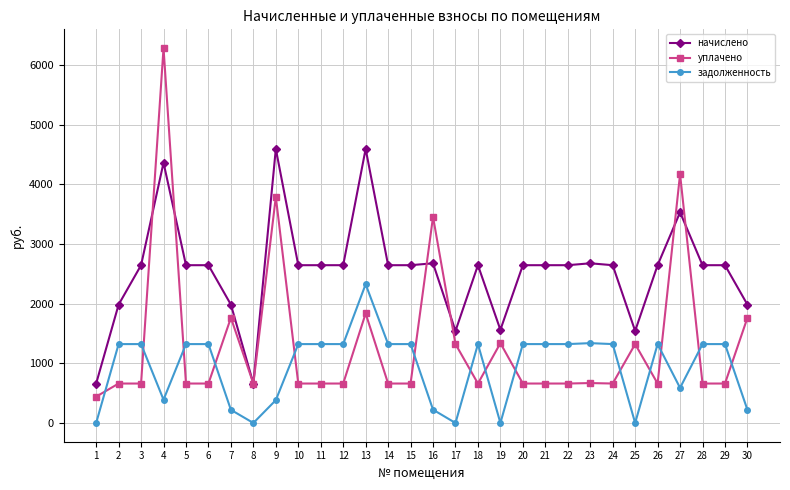

Which series has the largest range (max minus min)?

уплачено